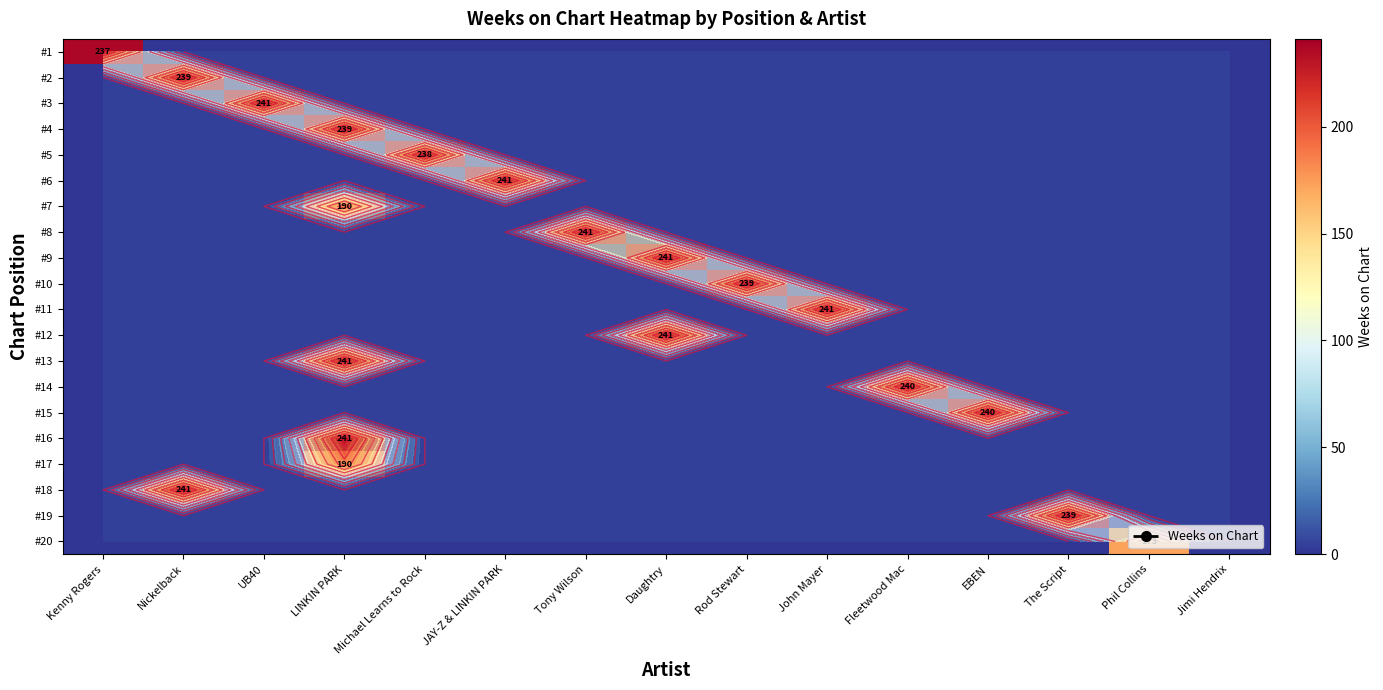

What is the spread (max minus min) of values at Nickelback?

241